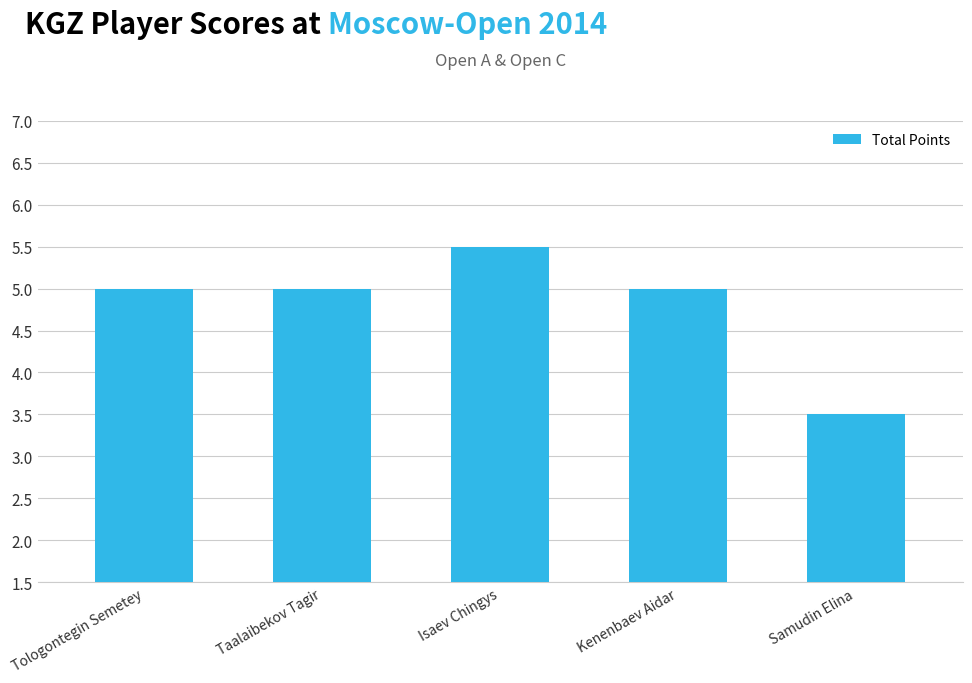

How many data points does each series have?

5